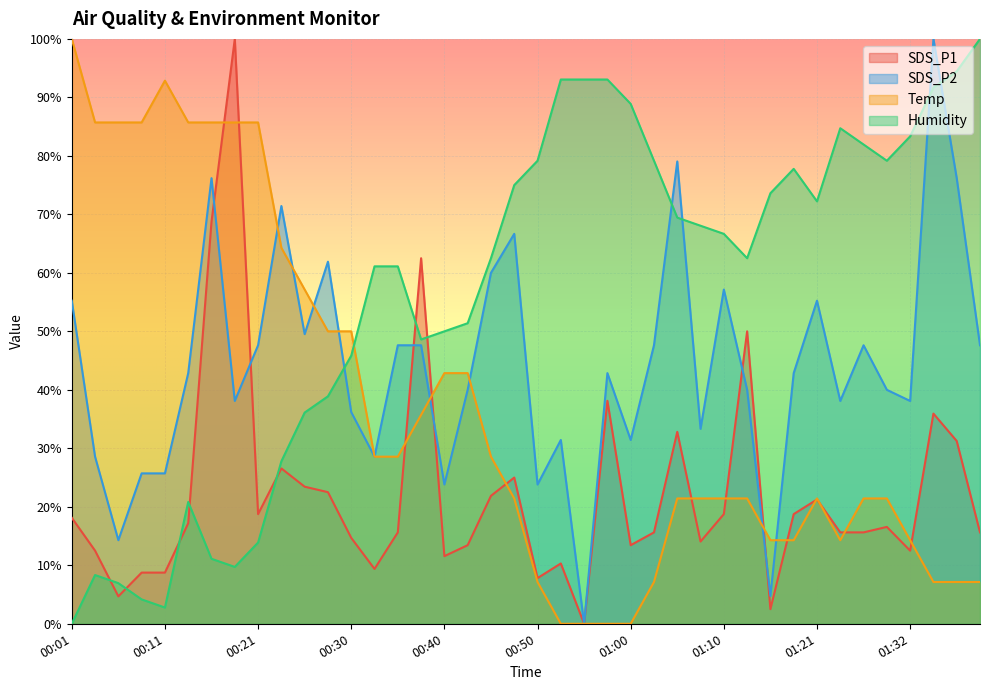

Which series ends up on top after the final intersection of Temp and SDS_P1?

SDS_P1